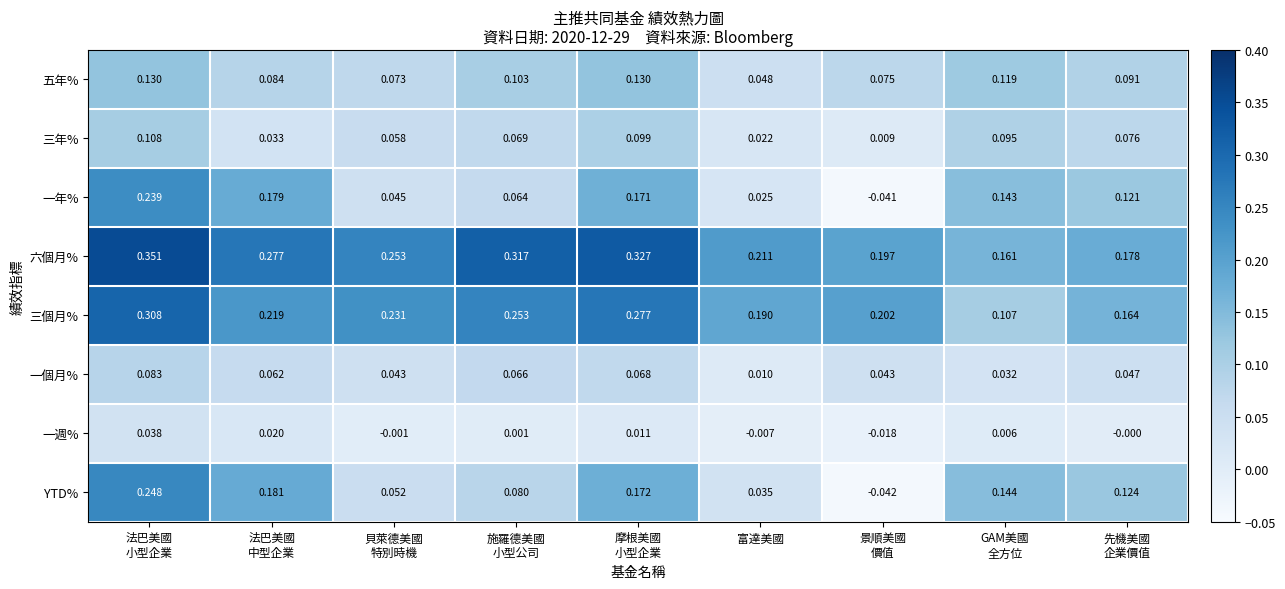

Rank the series by their maximum value, from lowest to highest.

一週%, 一個月%, 三年%, 五年%, 一年%, YTD%, 三個月%, 六個月%